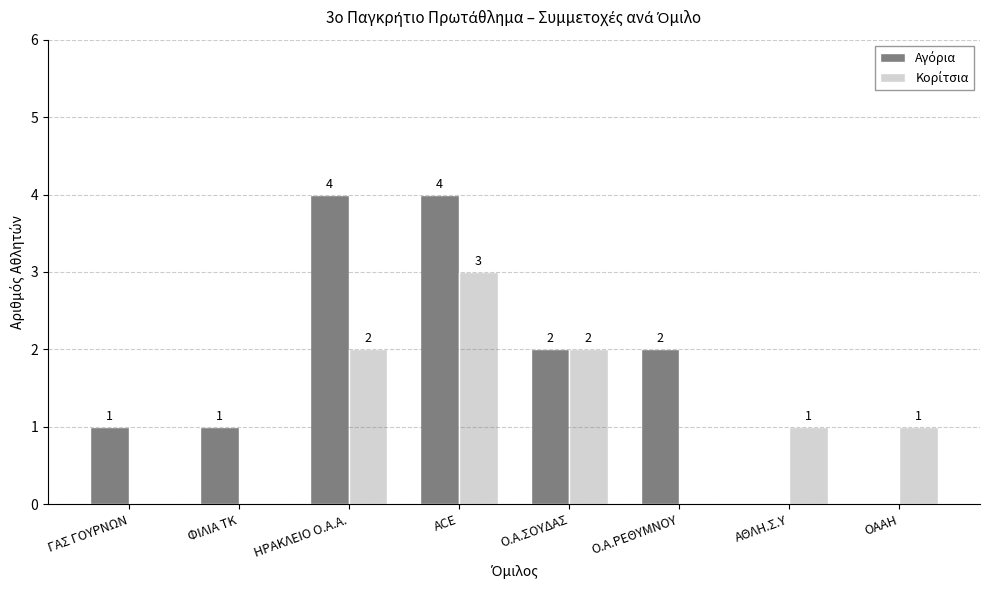

What is the spread (max minus min) of values at Ο.Α.ΡΕΘΥΜΝΟΥ?

2